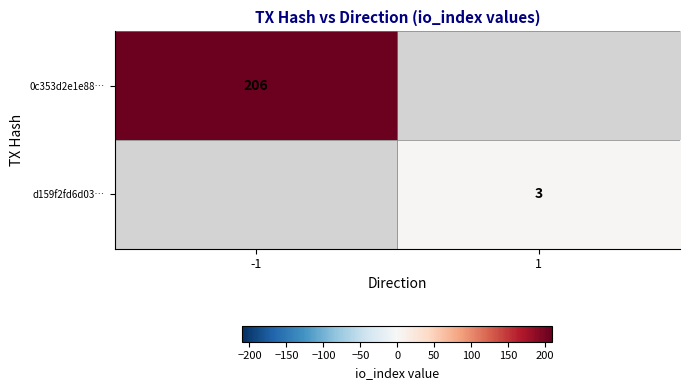

True or false: 0c353d2e1e88… has a value of 69 at -1.

False